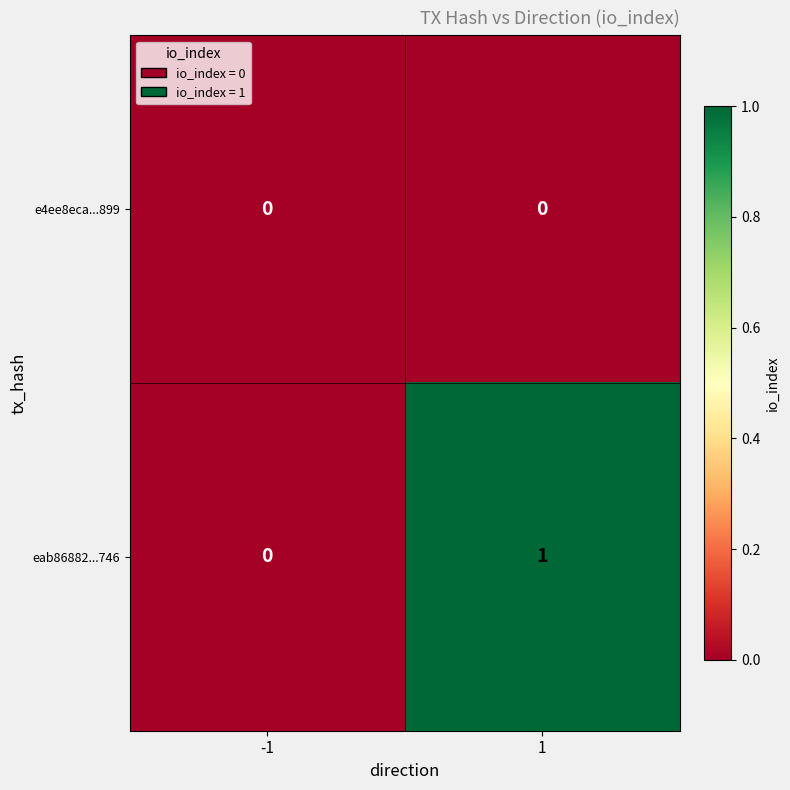

Reading right to left, list all the values displayed in this chart.

e4ee8eca...899: 0	0
eab86882...746: 1	0